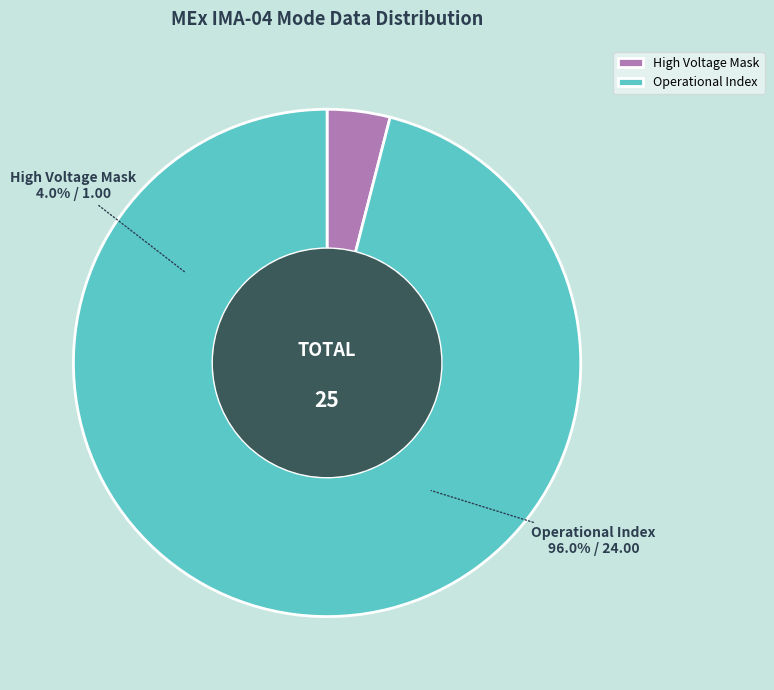

Is it true that High Voltage Mask is 4% of the pie?

True